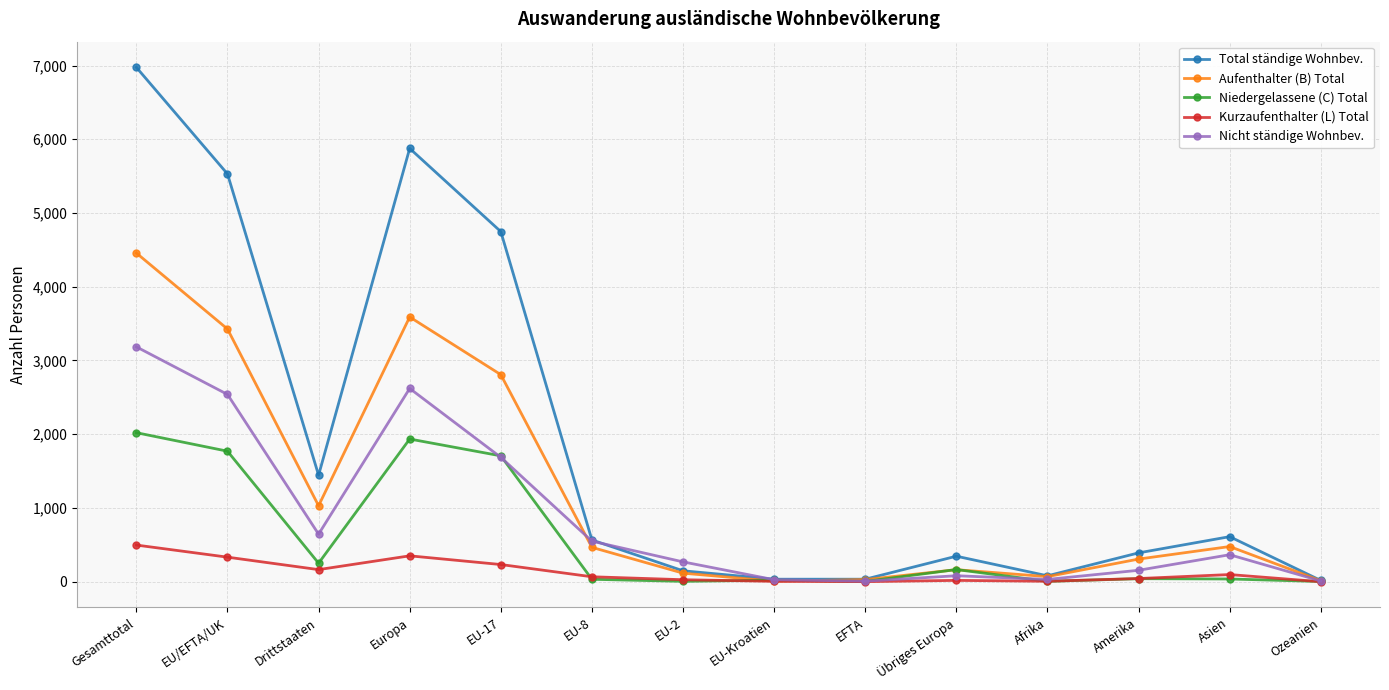

Where is the first local maximum for Aufenthalter (B) Total?

Europa